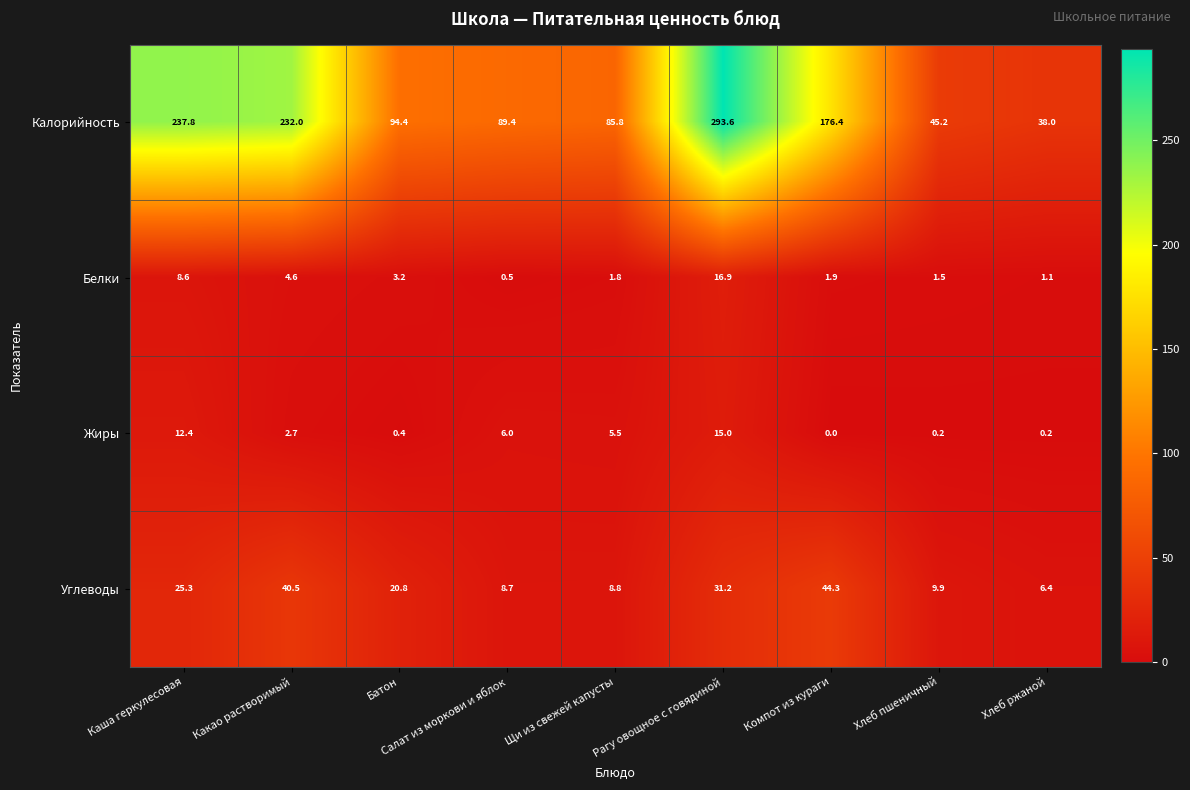

Which series changed the most between Батон and Компот из кураги?

Калорийность